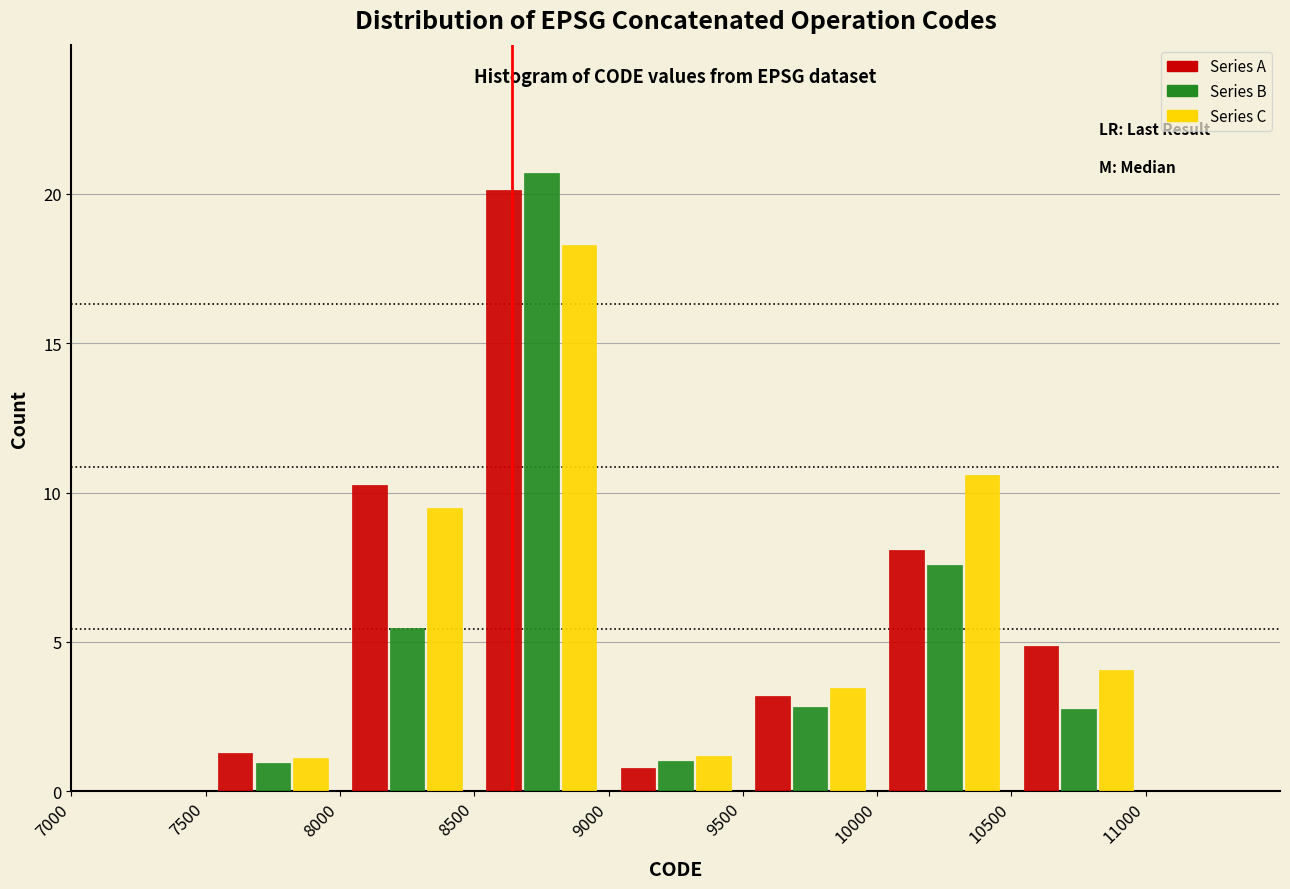

Reading left to right, list every range on the x-axis with the height of the bar of each series over it. The values are not printed on the chart, so give them approximately, as read against the axis.

7000 to 7500: Series A=0	Series B=0	Series C=0
7500 to 8000: Series A=1.5	Series B=1.0	Series C=1.0
8000 to 8500: Series A=10.5	Series B=5.5	Series C=9.5
8500 to 9000: Series A=20.0	Series B=20.5	Series C=18.5
9000 to 9500: Series A=1.0	Series B=1.0	Series C=1.0
9500 to 10000: Series A=3.0	Series B=3.0	Series C=3.5
10000 to 10500: Series A=8.0	Series B=7.5	Series C=10.5
10500 to 11000: Series A=5.0	Series B=3.0	Series C=4.0